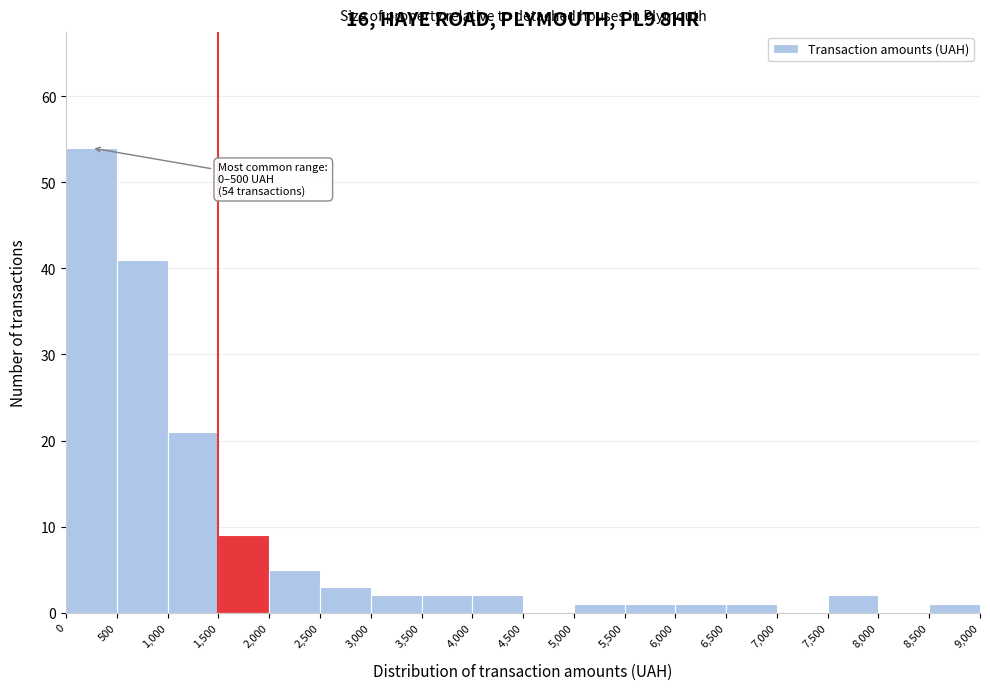

Which range on the x-axis has the tallest bar?

0 to 500